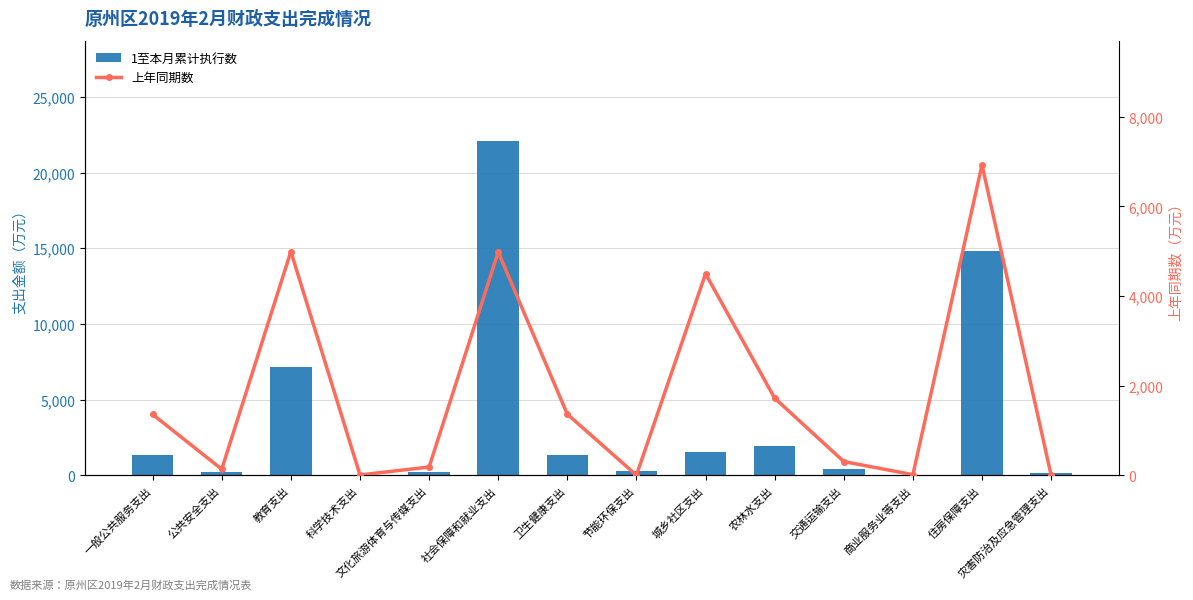

What is the average value of the 1至本月累计执行数 series?

3676